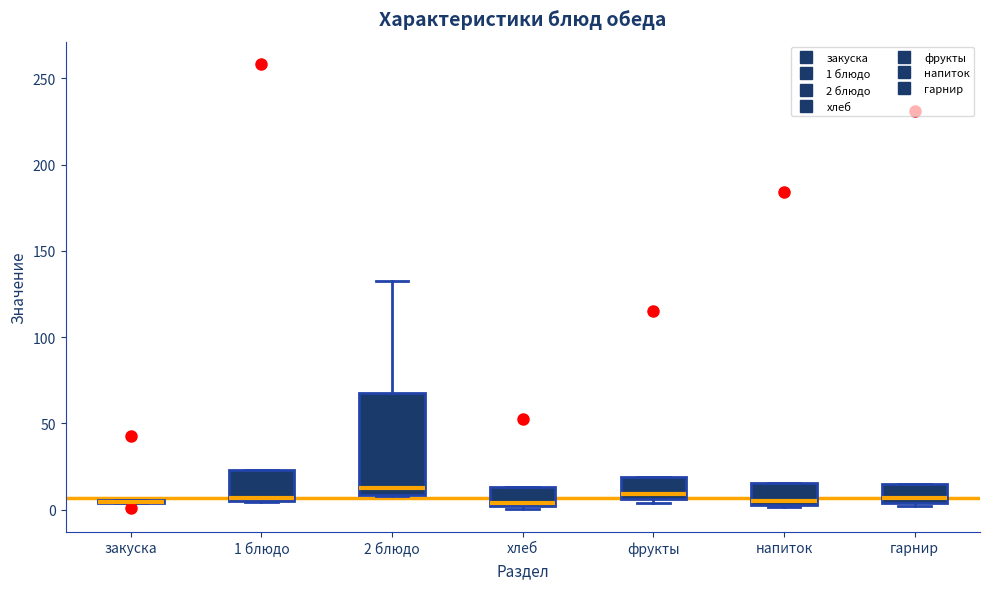

Reading left to right, read every box against the y-axis: the position of its median line, the range the box covers, and the ends of its whiskers. The values are not printed on the chart, so give them approximately, as read against the axis.

закуска: box collapsed to a line at 5, whiskers 5 to 5
1 блюдо: median 5 (just above the box's lower edge), box 5 to 25, whiskers 5 to 25
2 блюдо: median 15, box 10 to 65, whiskers 10 to 130
хлеб: median 5, box 0 to 15, whiskers 0 (just below the box's lower edge) to 15
фрукты: median 10, box 5 to 20, whiskers 5 (just below the box's lower edge) to 20
напиток: median 5, box 0 to 15, whiskers 0 to 15
гарнир: median 5 (just above the box's lower edge), box 5 to 15, whiskers 0 to 15